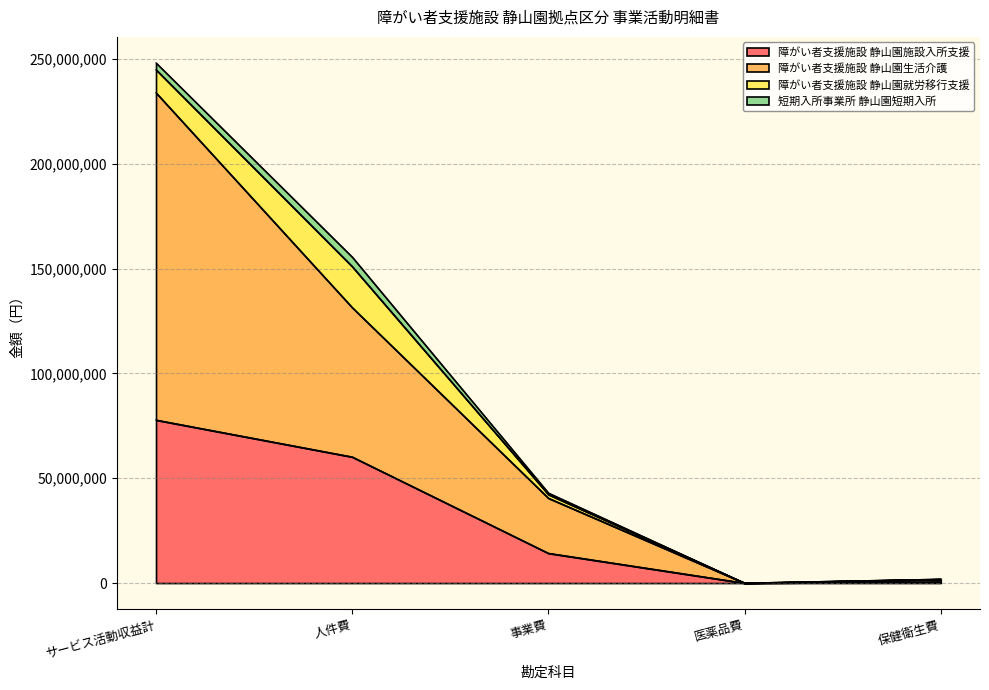

At how many categories does at least one series exceed 176674159?

1